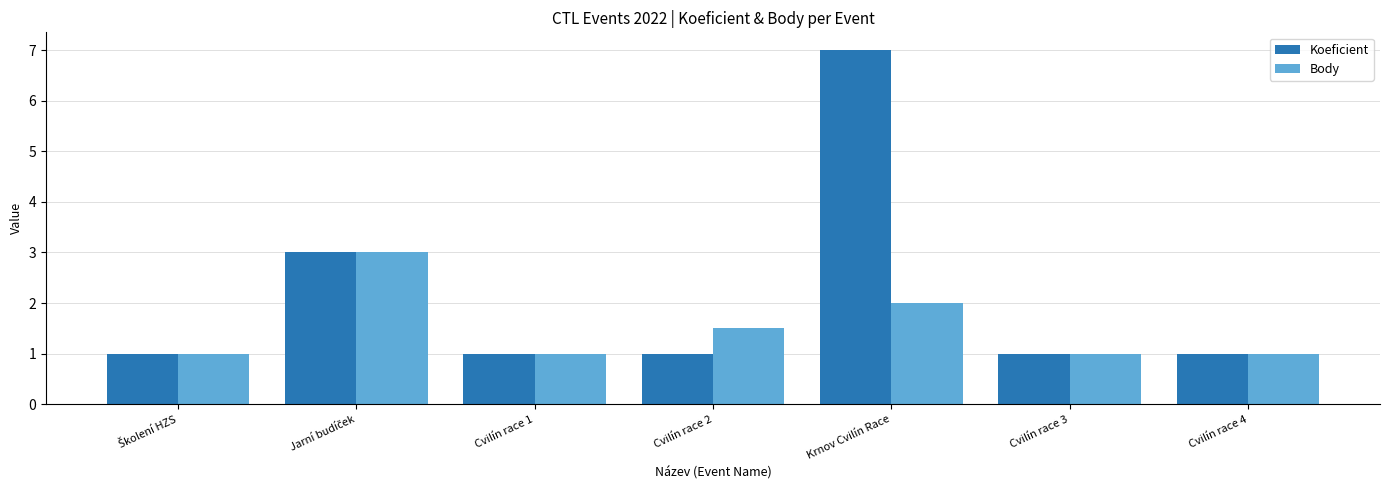

What is the approximate value of Koeficient at Cvilín race 4?

1.0